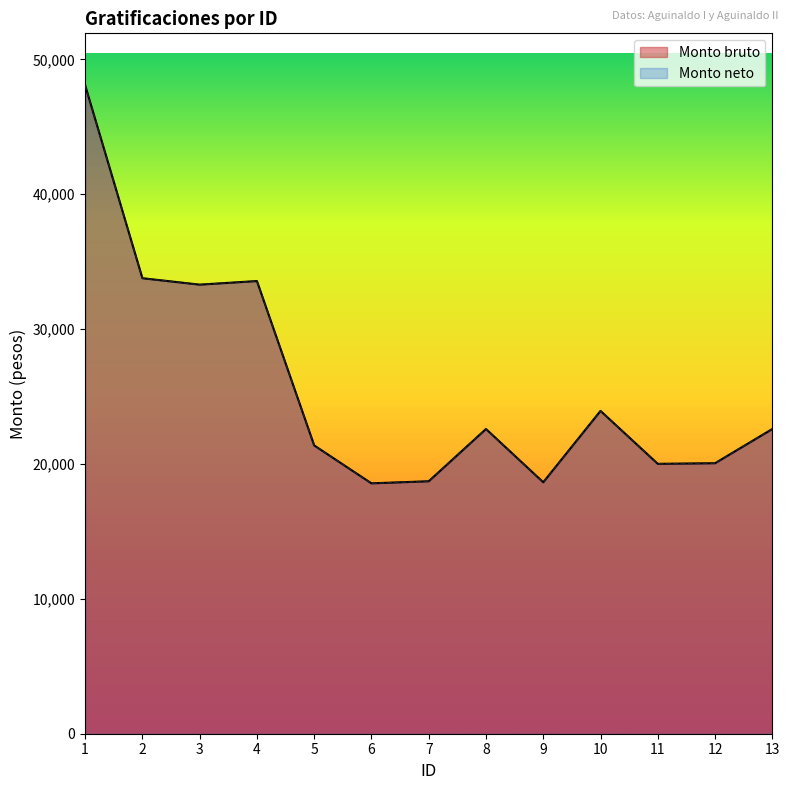

What is the highest value of the Monto bruto series?

48085.7